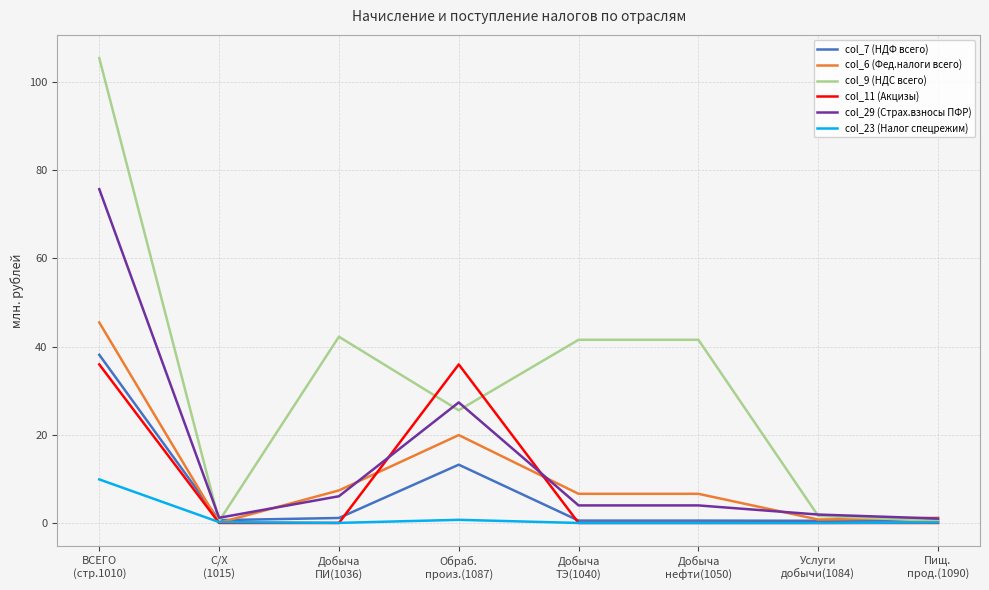

Which series has the largest range (max minus min)?

col_9 (НДС всего)